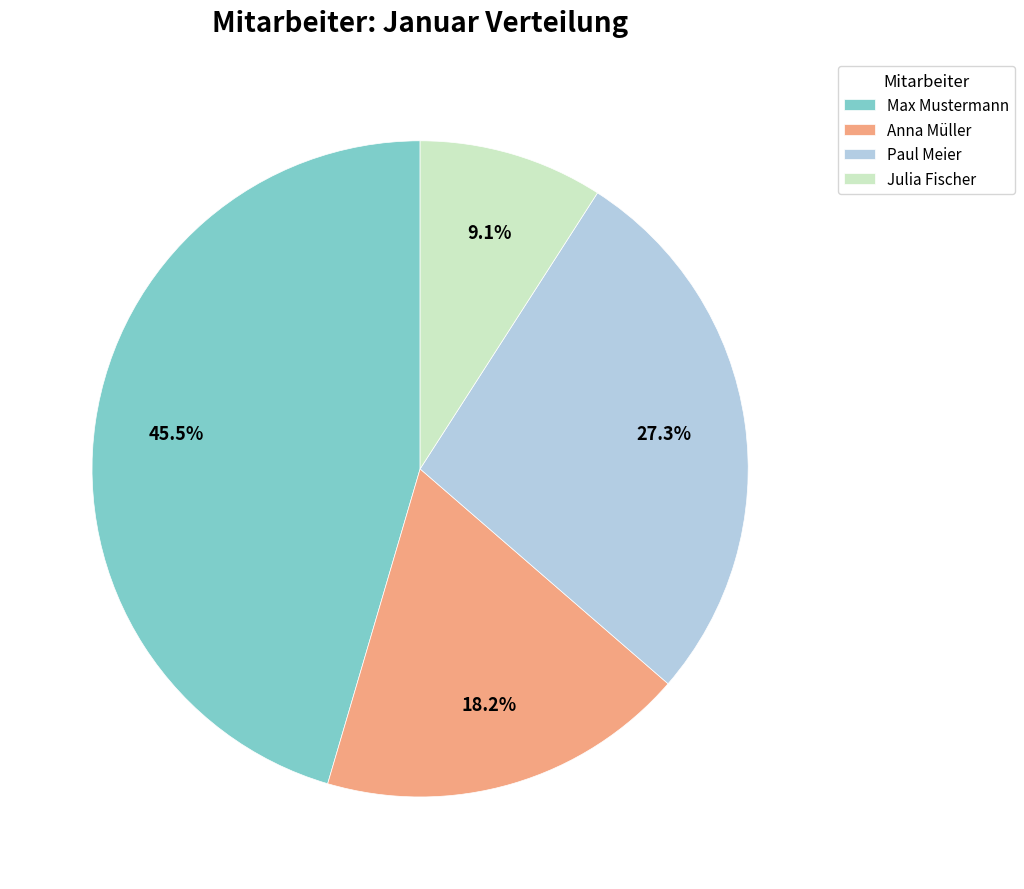

What percentage do Paul Meier and Julia Fischer together represent?

36.4%